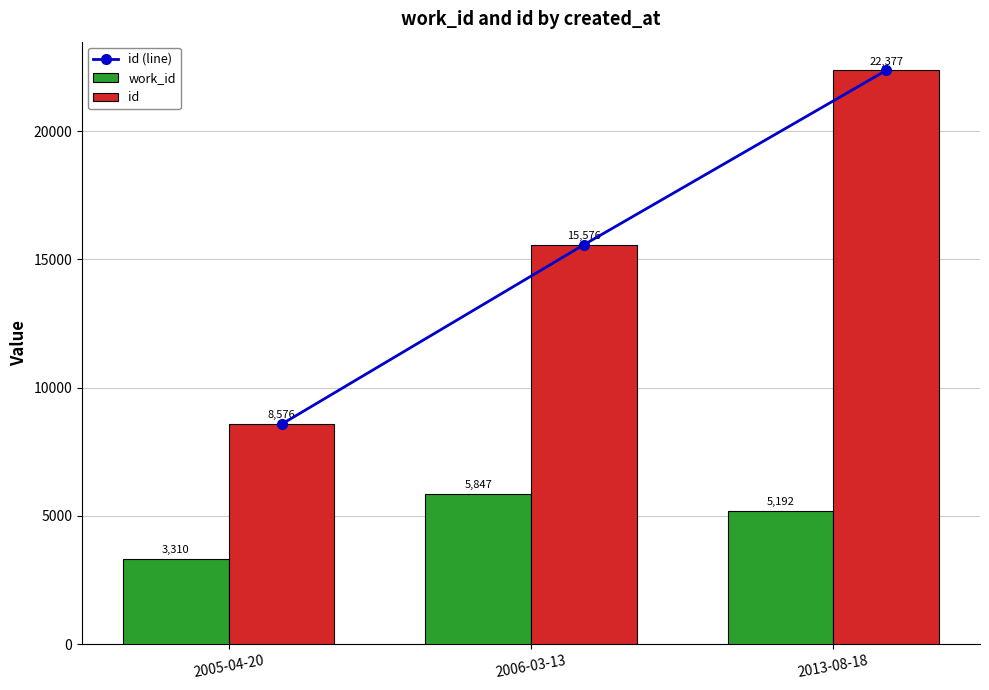

How many data points in id are above 15576?

1